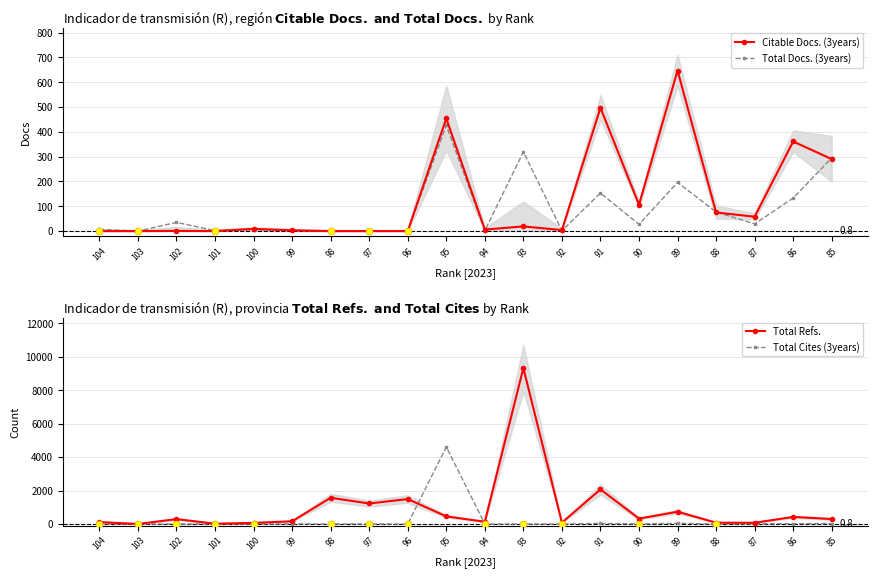

At which category is the sum across all series the highest?

93